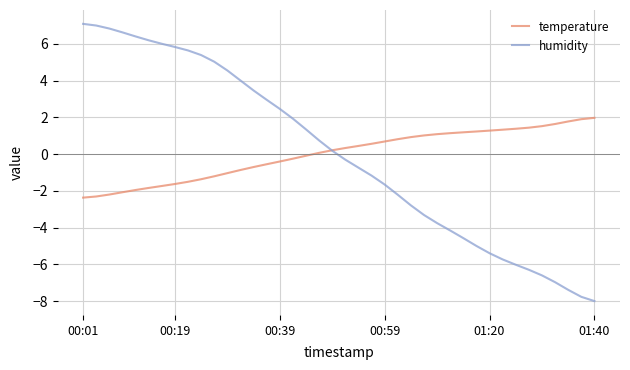

Which series has the widest spread of values?

humidity